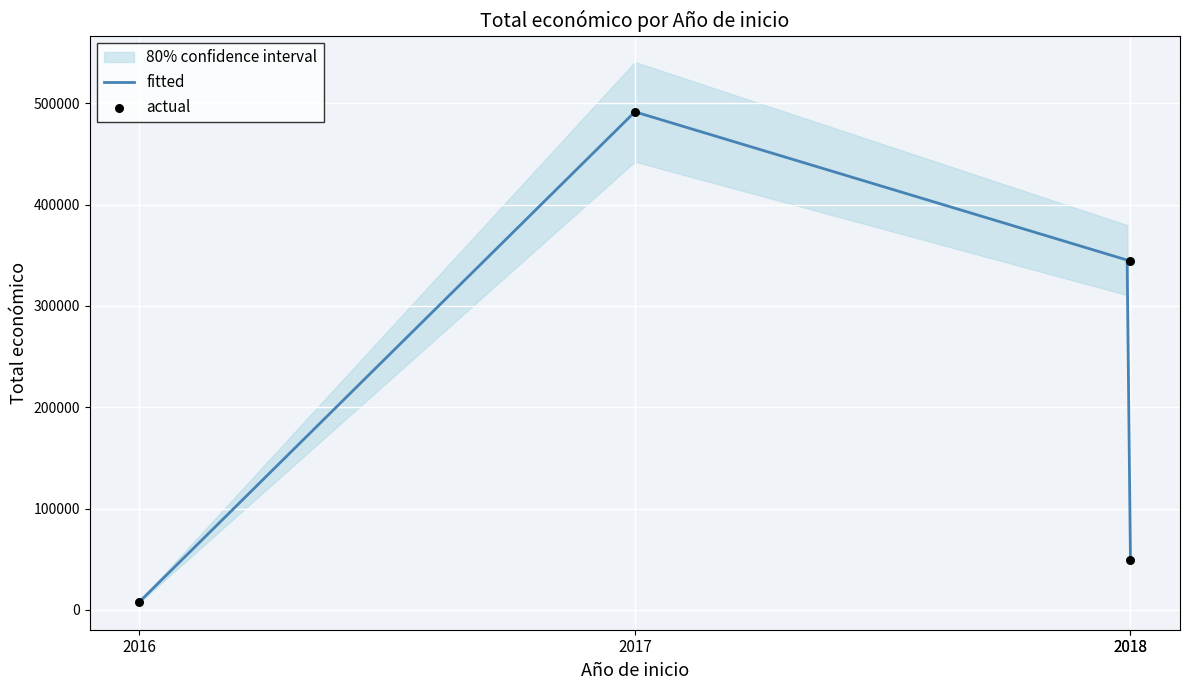

Which has a higher value, 2018 or 2017?

2017